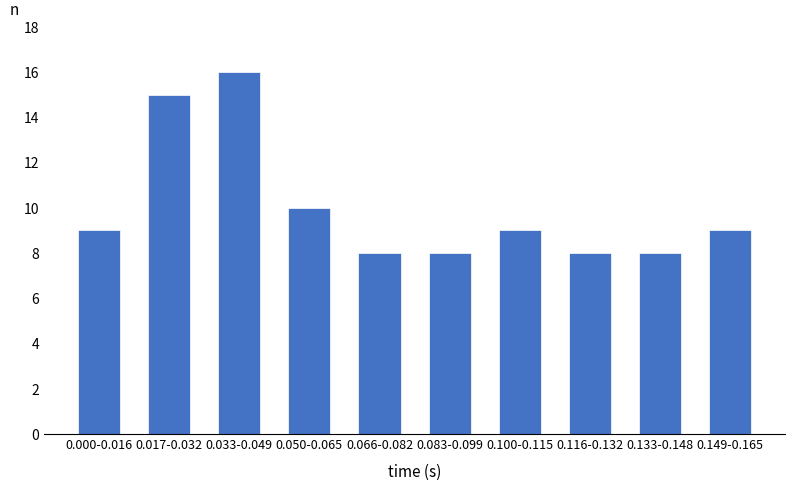

Reading right to left, what are all the values shown in this chart?

0.149-0.165=9	0.133-0.148=8	0.116-0.132=8	0.100-0.115=9	0.083-0.099=8	0.066-0.082=8	0.050-0.065=10	0.033-0.049=16	0.017-0.032=15	0.000-0.016=9